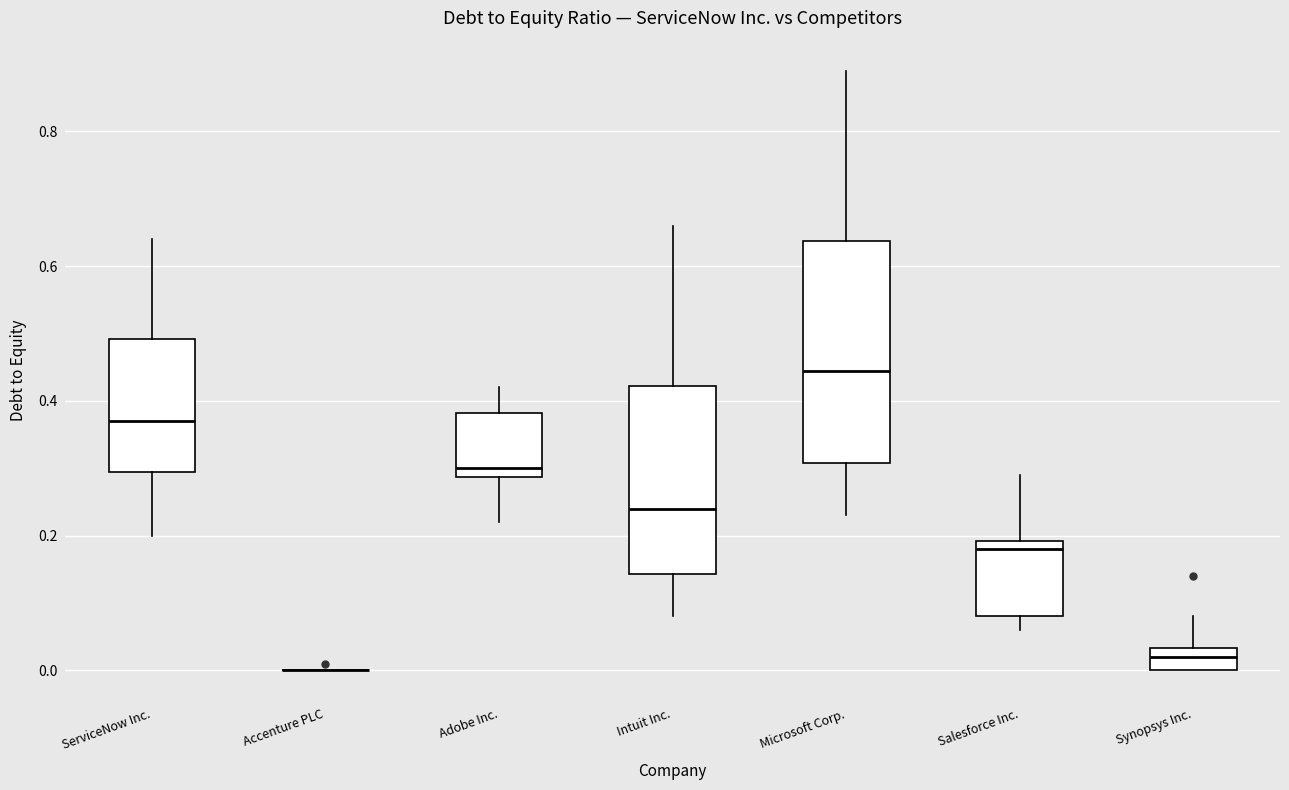

Comparing the boxes themselves (not the whiskers), which one is the tallest?

Microsoft Corp.